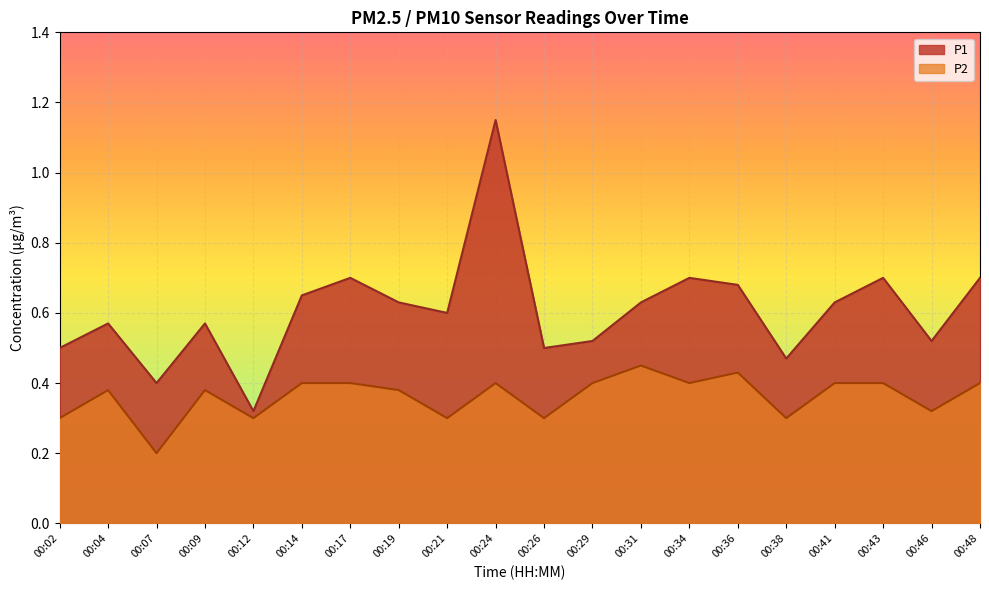

What is the average value of the P2 series?

0.4